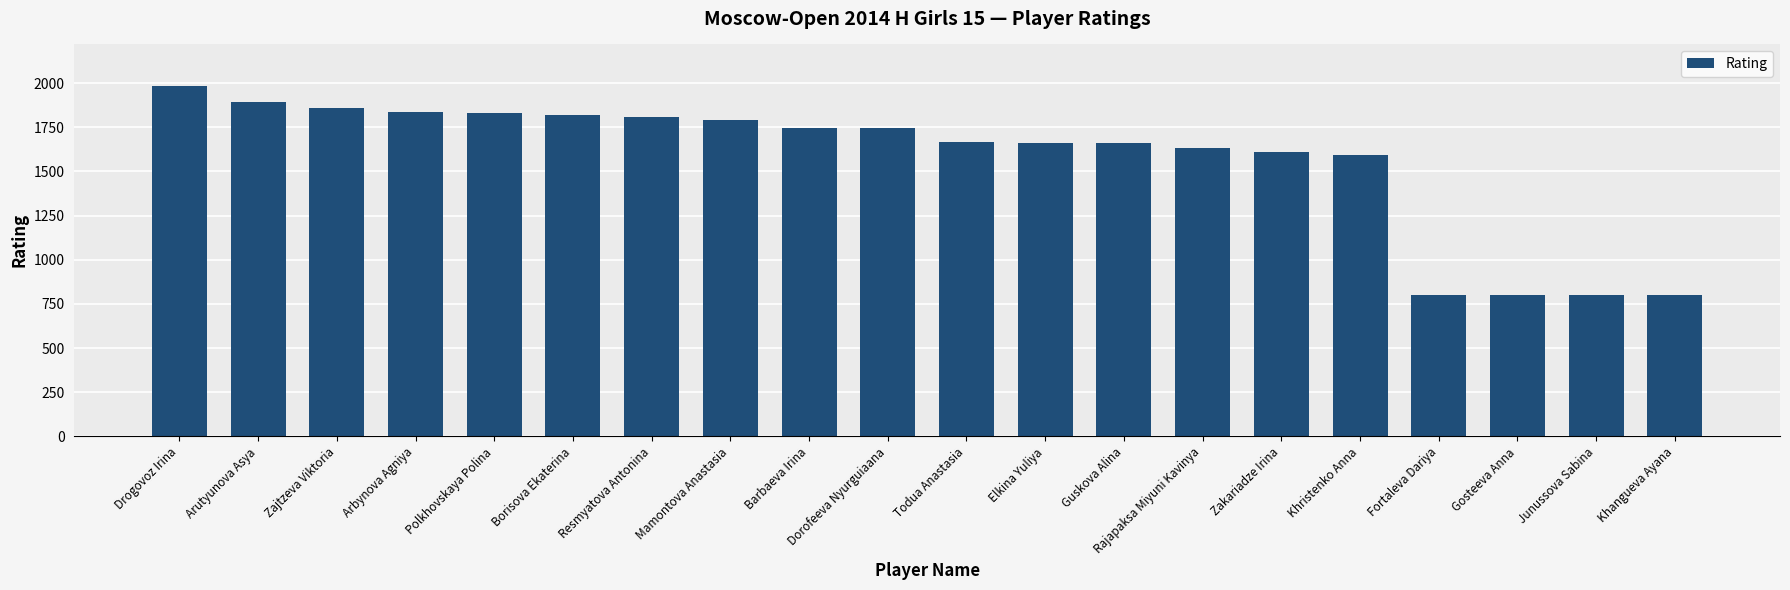

Count the number of categories in the chart.

20